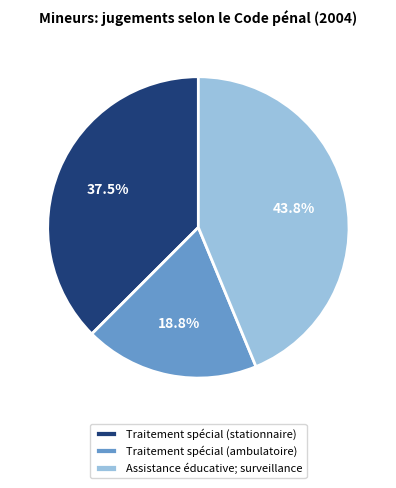

The Traitement spécial (stationnaire) slice represents 32% of the pie. True or false?

False